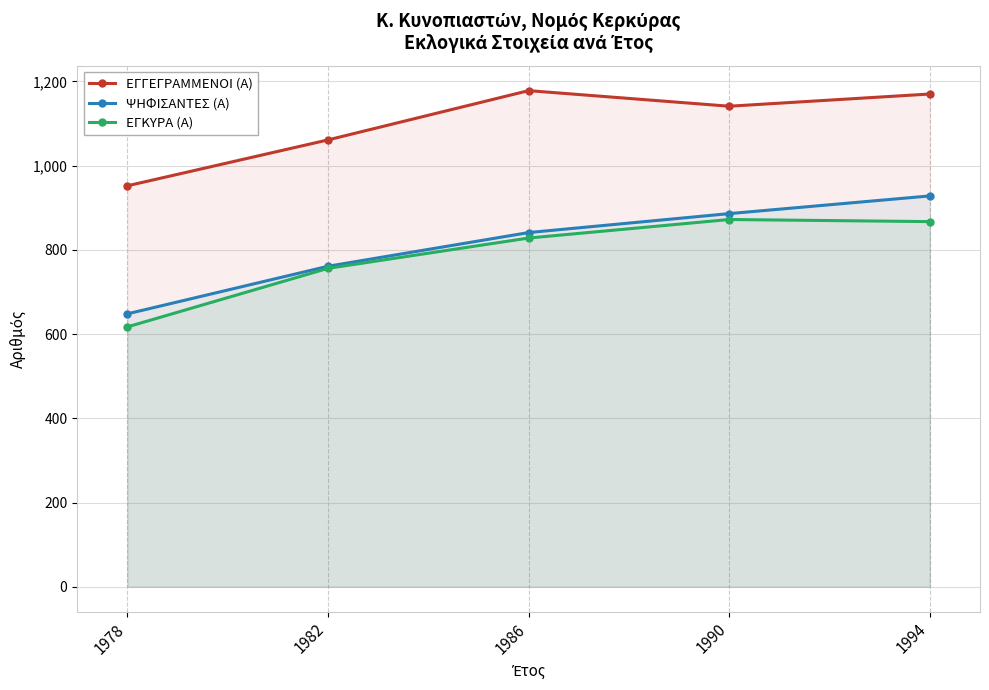

What is the difference between the maximum and minimum values in the ΕΓΓΕΓΡΑΜΜΕΝΟΙ (Α) series?

226